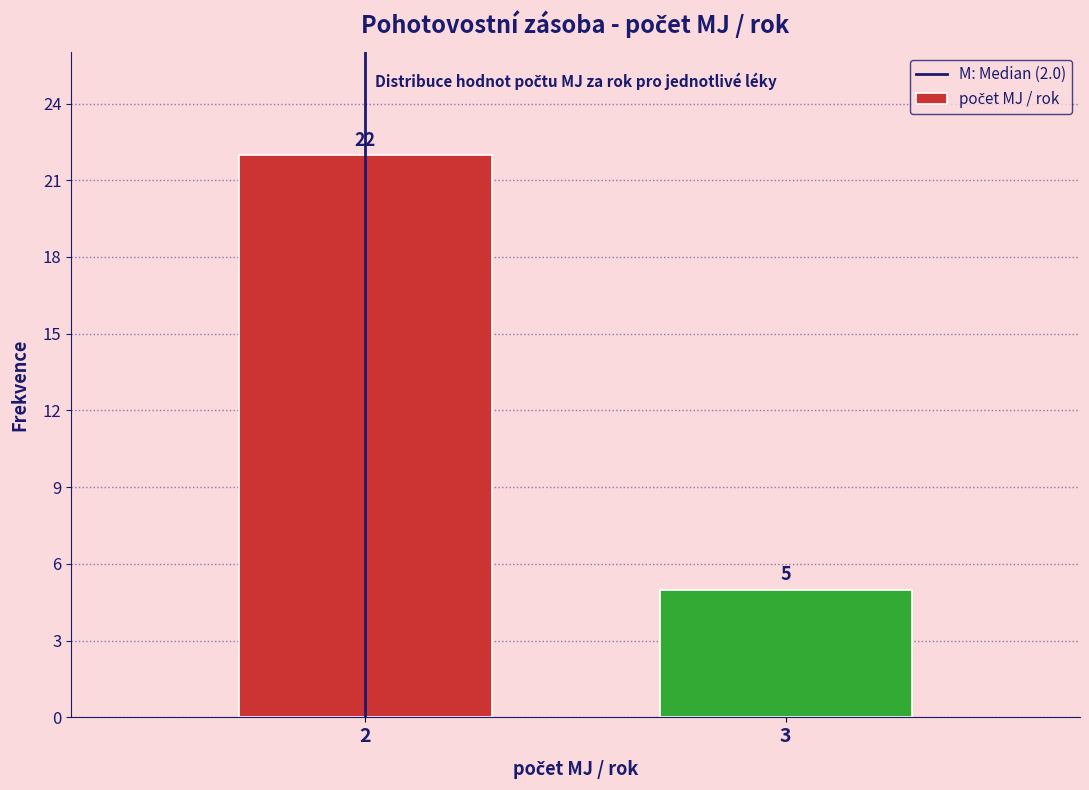

Reading left to right, extract all data points from this chart.

2=22	3=5